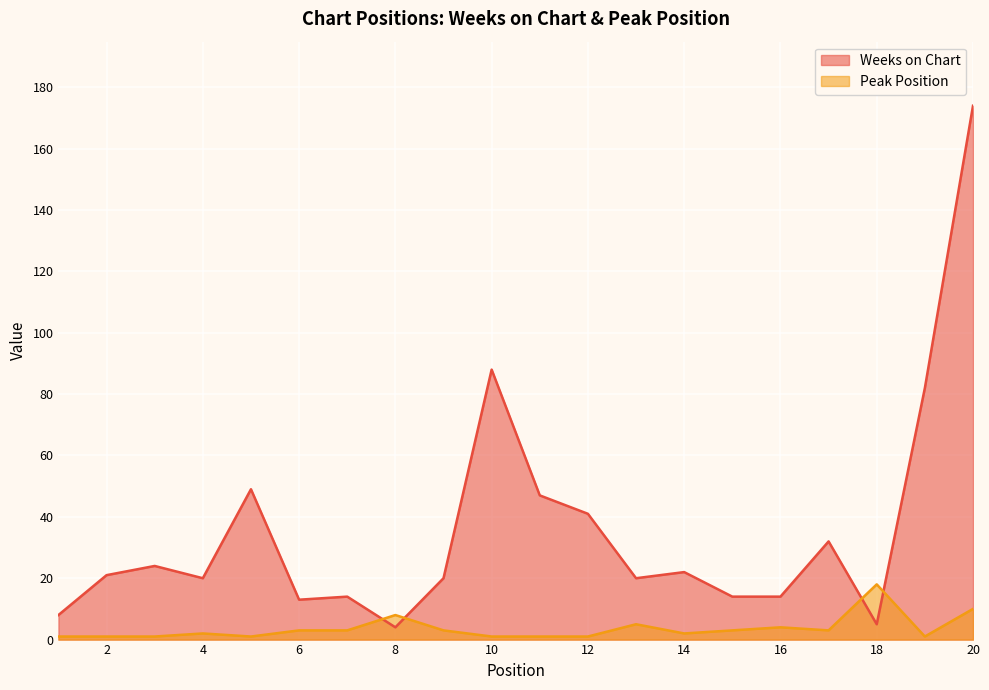

Which category has the highest value across all series?

20